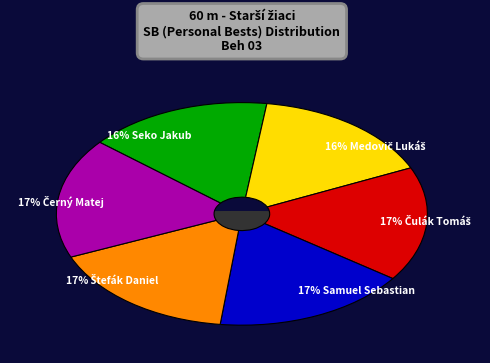

How much of the chart is everything except Čulák Tomáš?

83.3%